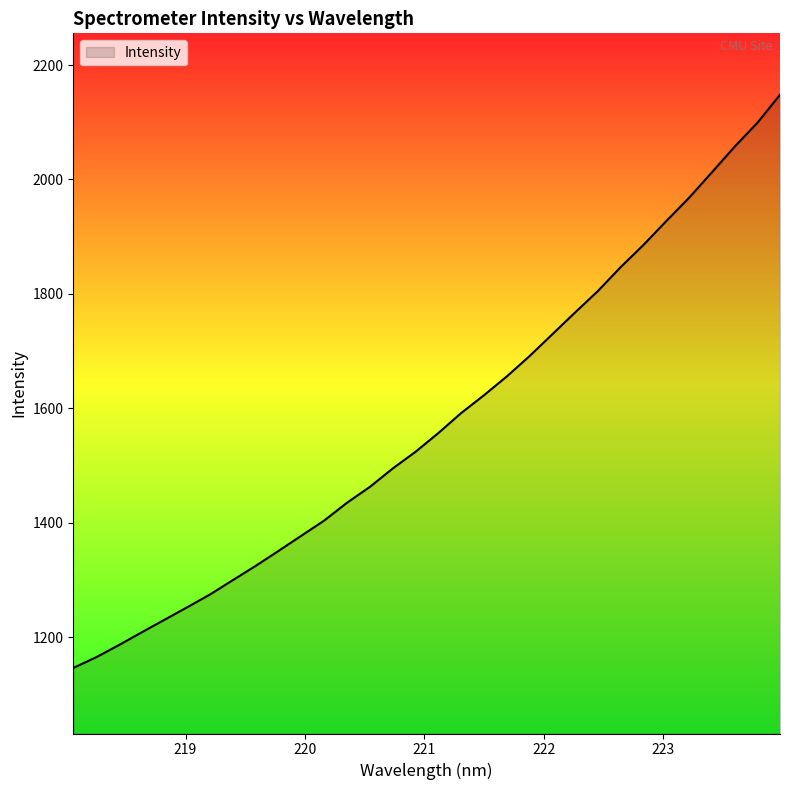

What is the greatest value displayed?

2148.0